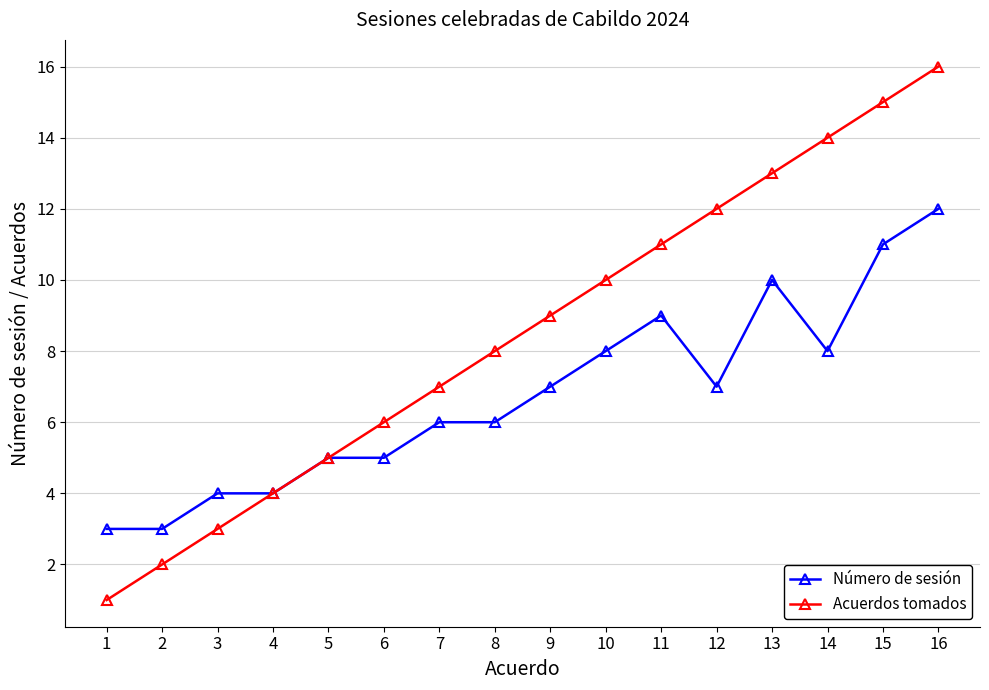

What is the average value of the Número de sesión series?

7